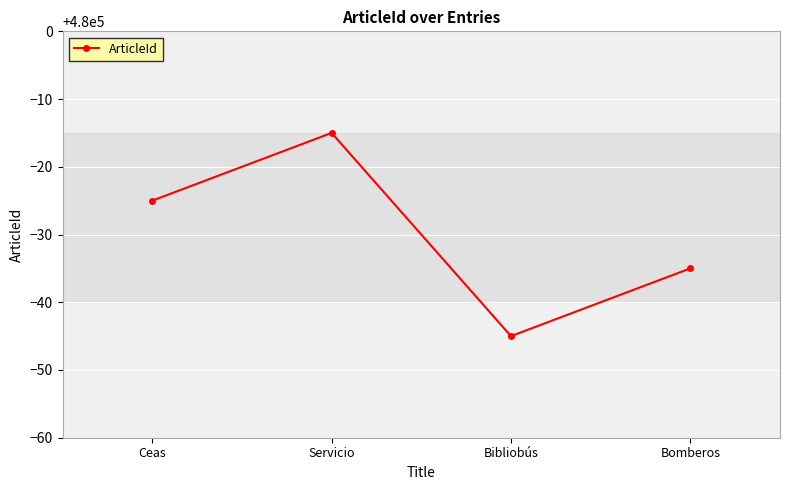

Read the value at Servicio, to the nearest 5.

479985